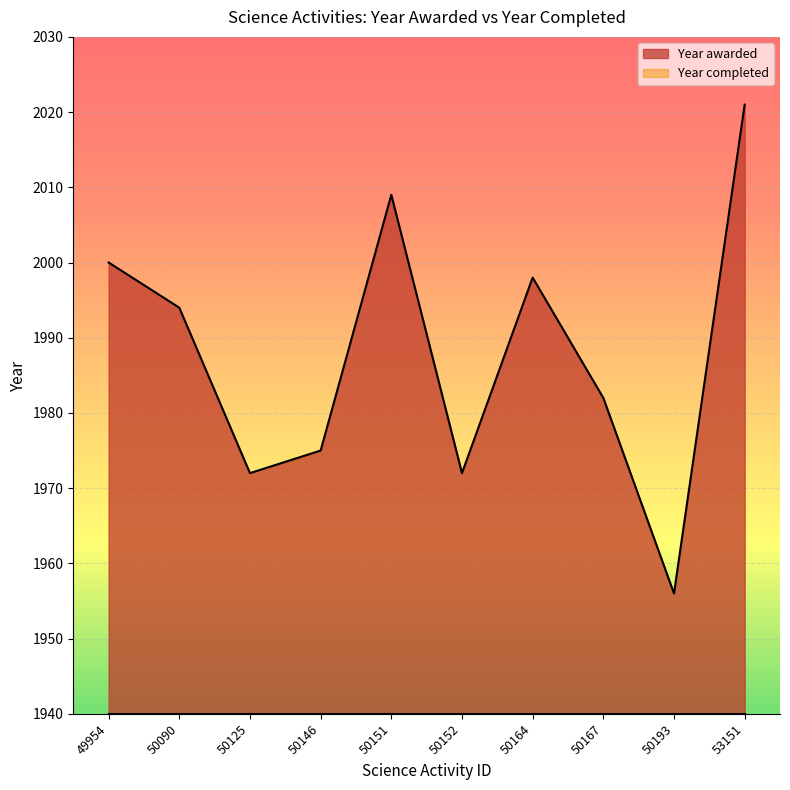

The chart shows a value of 2000 at 49954. True or false?

True